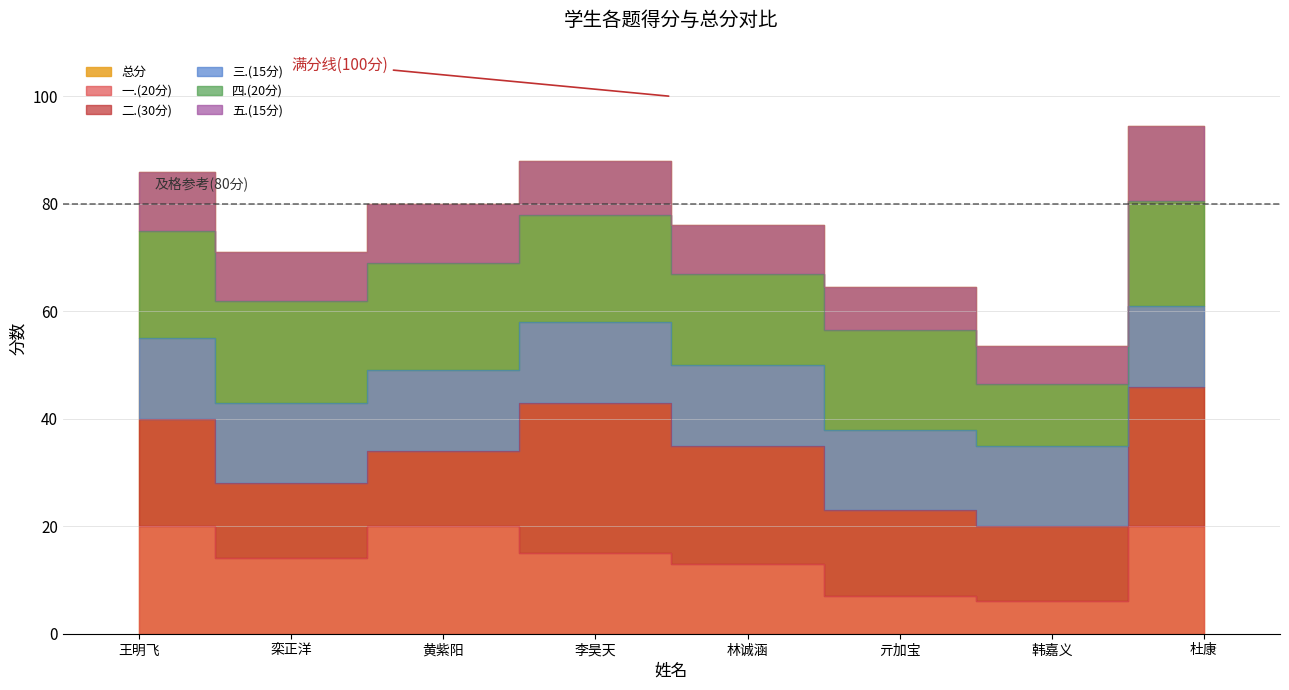

True or false: 二.(30分) and 五.(15分) intersect in this chart.

False